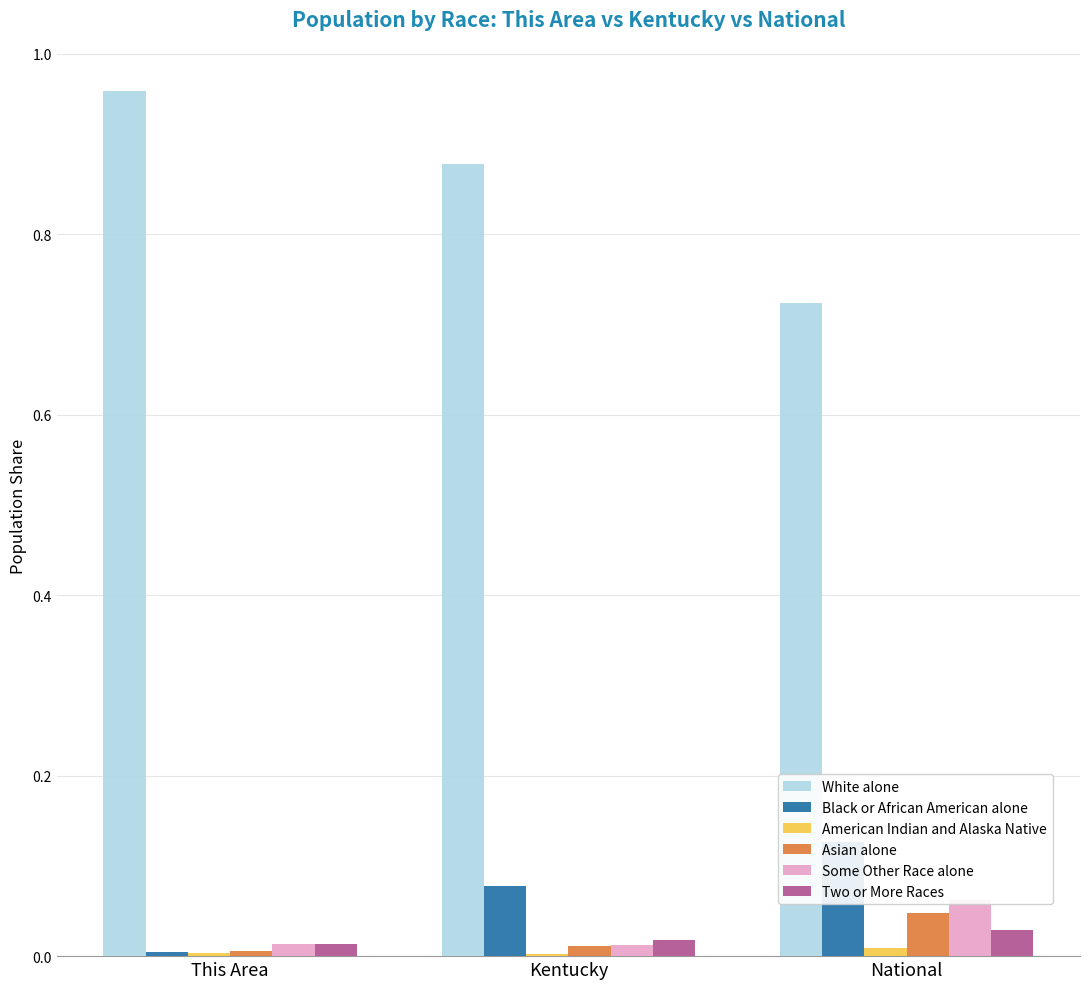

Is it true that Two or More Races equals 0.0 at National?

False